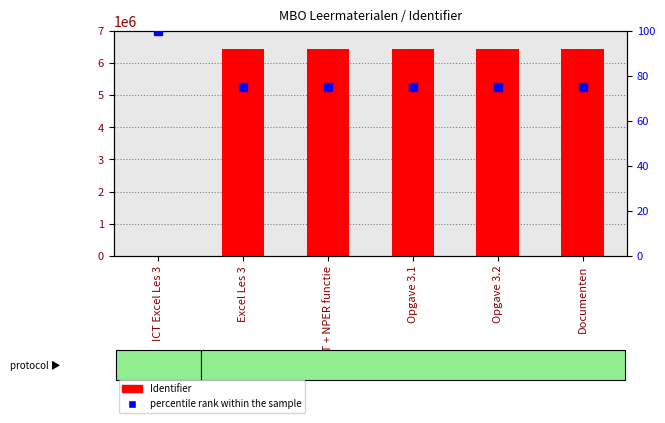

What is the spread (max minus min) of values at Excel Les 3?

6426989